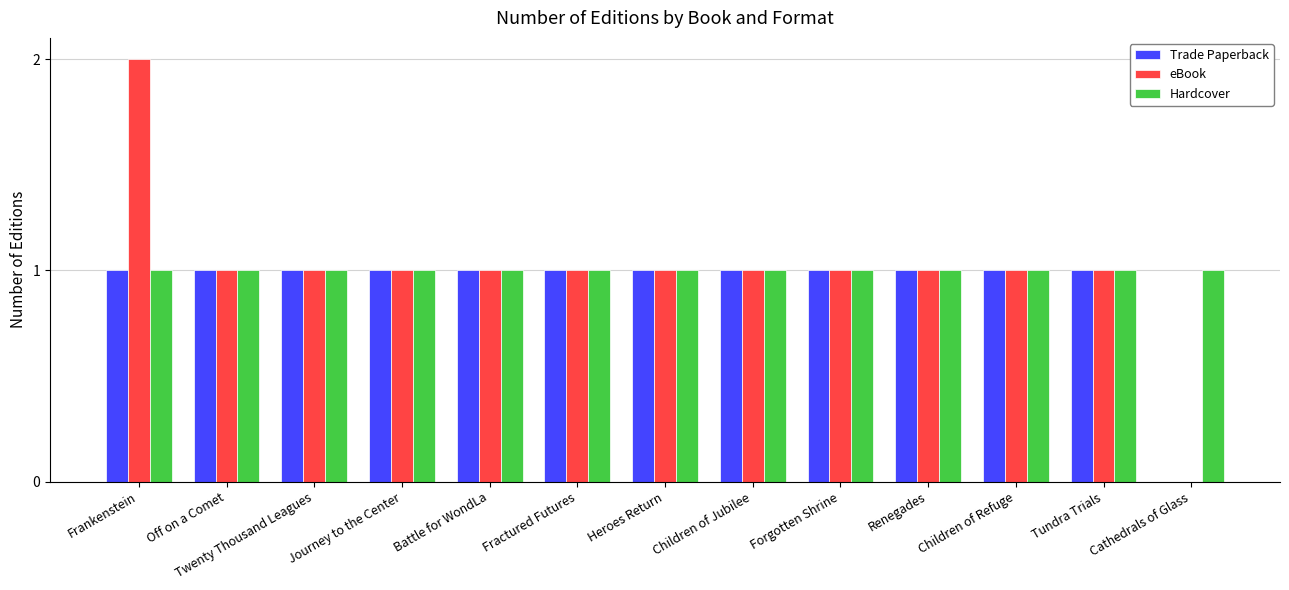

The Trade Paperback series shows 1 at Heroes Return. True or false?

True